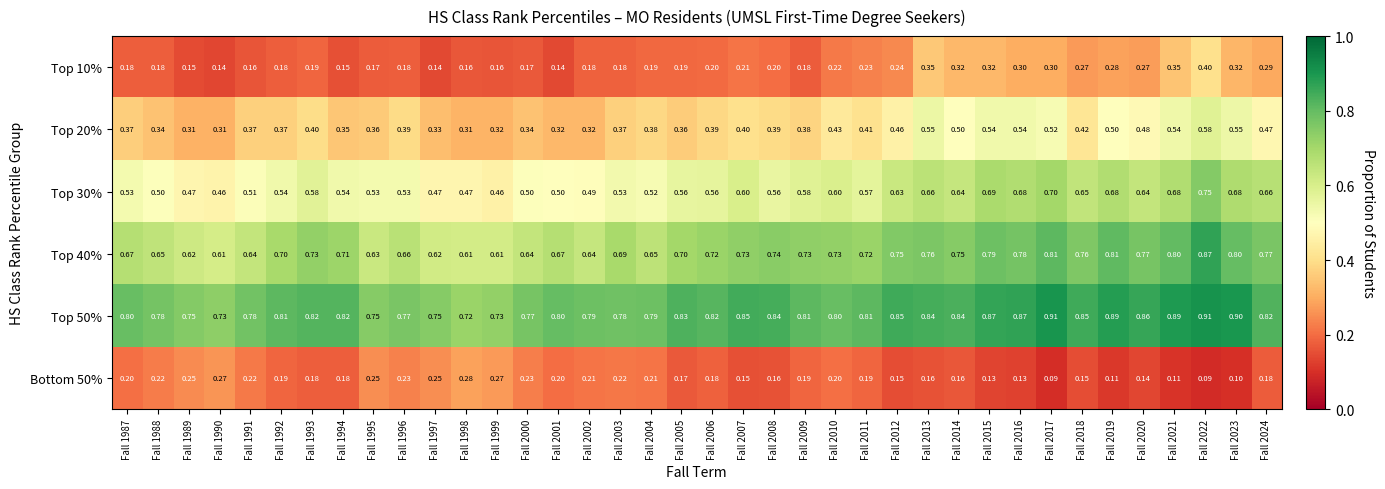

Is the value of Top 30% at Fall 1993 greater than the value of Top 10% at Fall 1997?

Yes